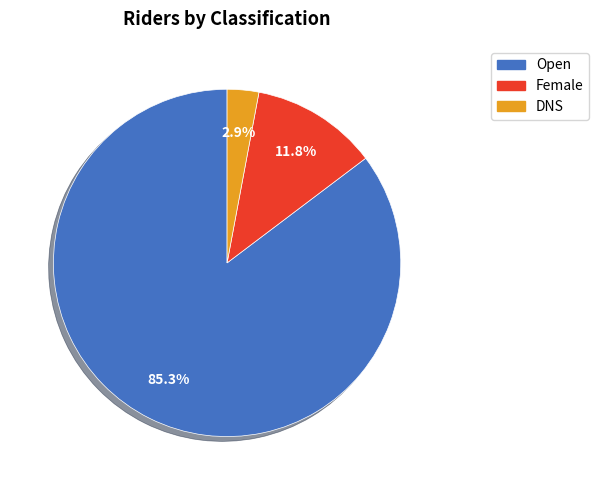

Does Open account for over 50% of the chart?

Yes